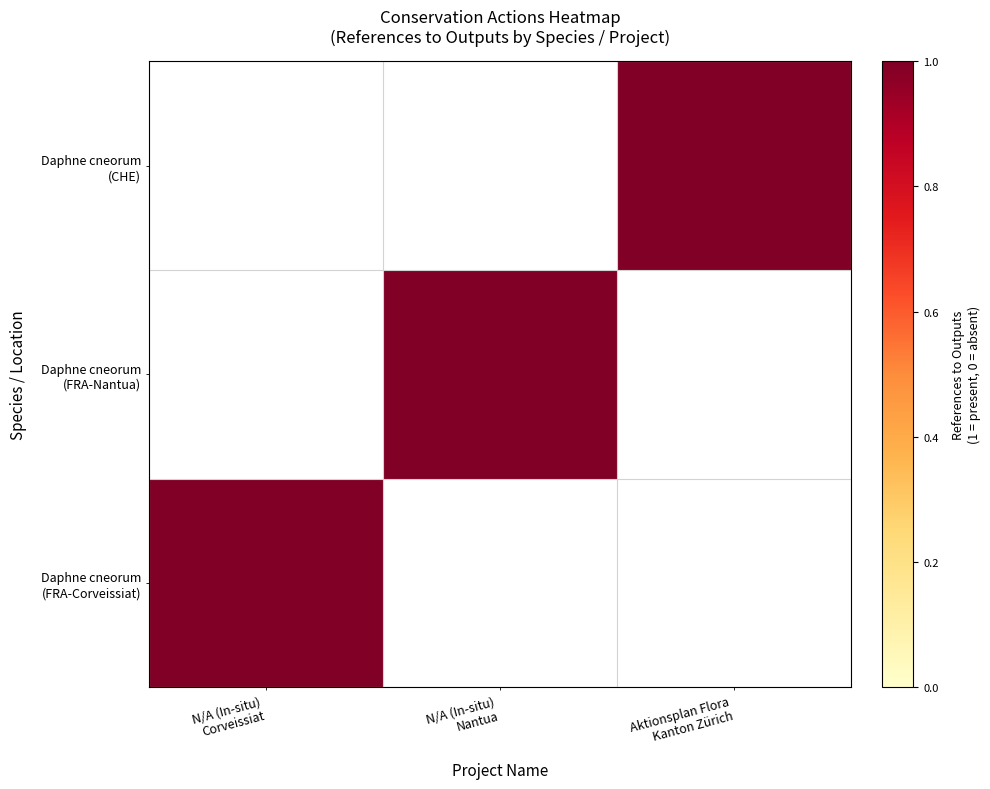

Which has a higher value, 1 or 2?

1